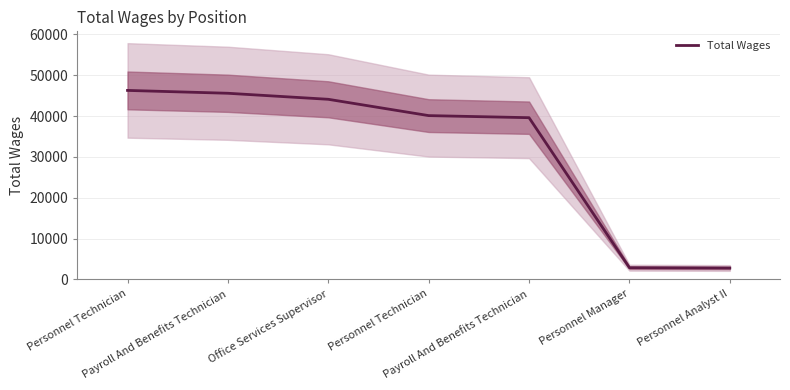

What is the smallest value displayed?

2806